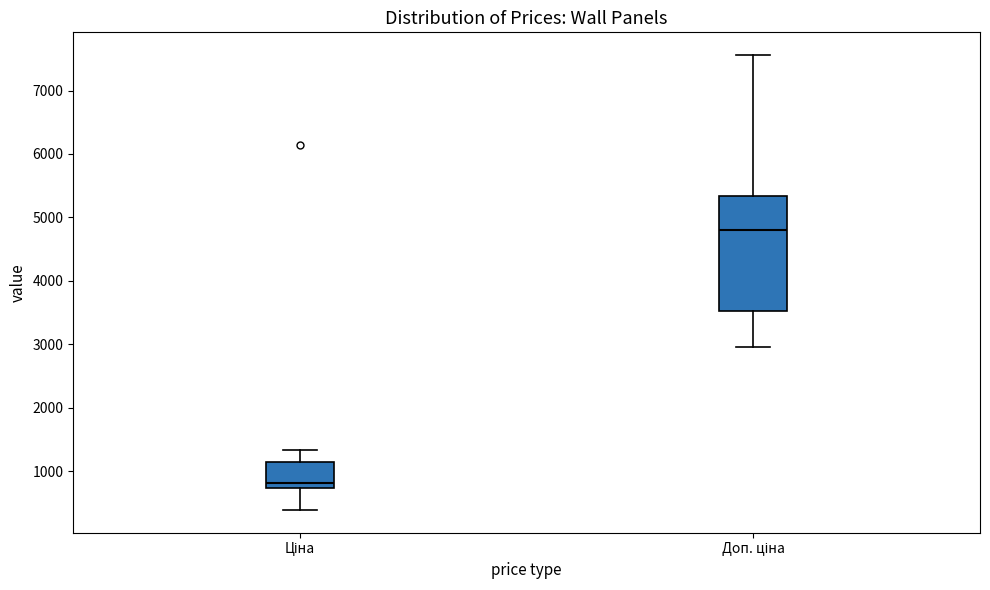

Where does the median line of the box for Ціна sit on the y-axis? The values are not printed on the chart, so give them approximately, as read against the axis.

800